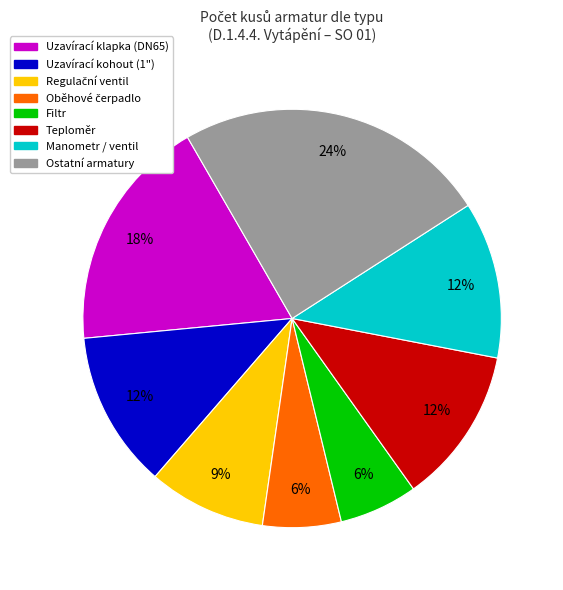

What is the ratio of the value at Uzavírací klapka (DN65) to the value at Teploměr?

1.5